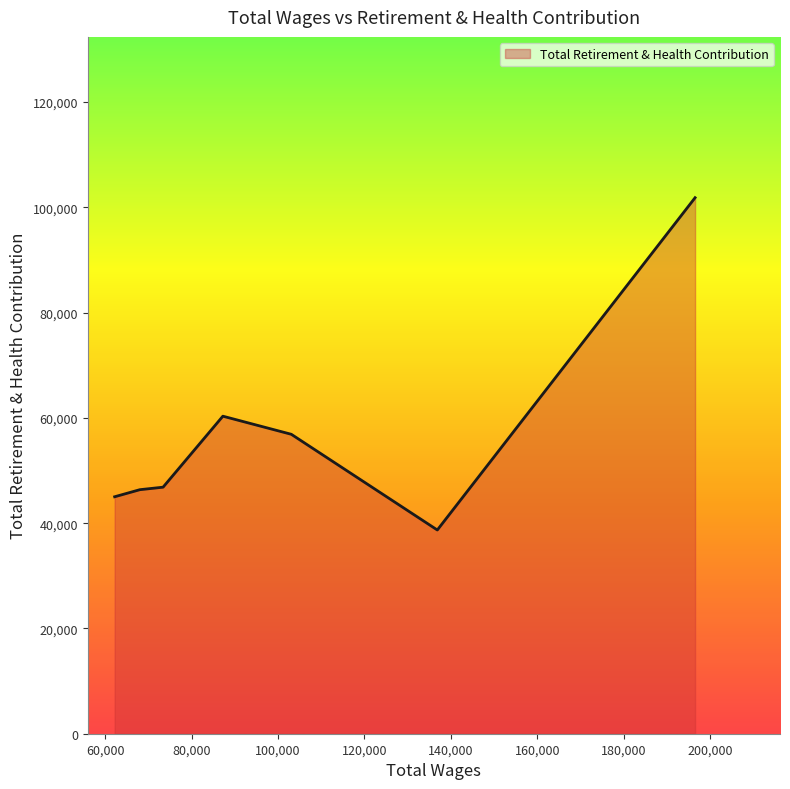

What is the difference between the second highest and second lowest values?

15307